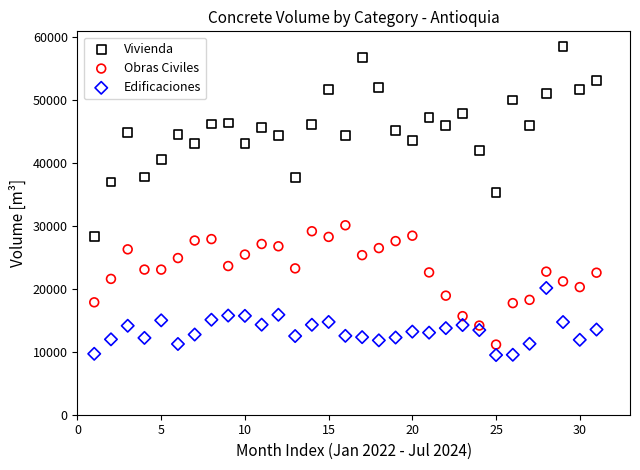

Across all data points, what is the range of X values (max minus min)?

30.0